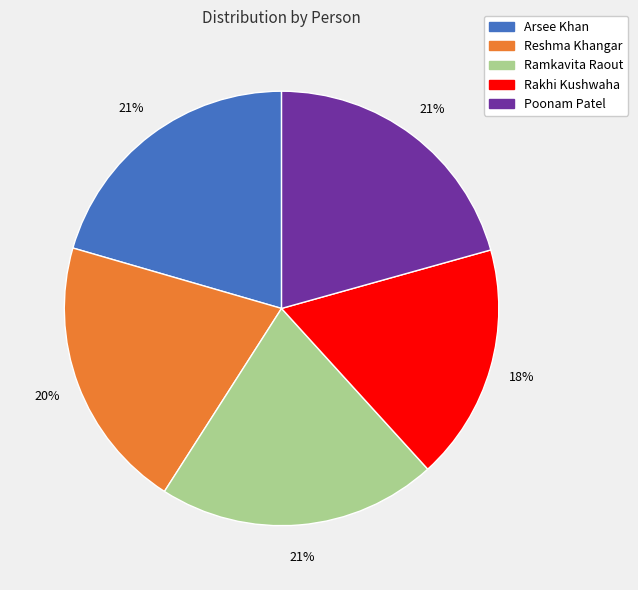

To the nearest percent, what is the combined percentage of Reshma Khangar and Ramkavita Raout?

41%